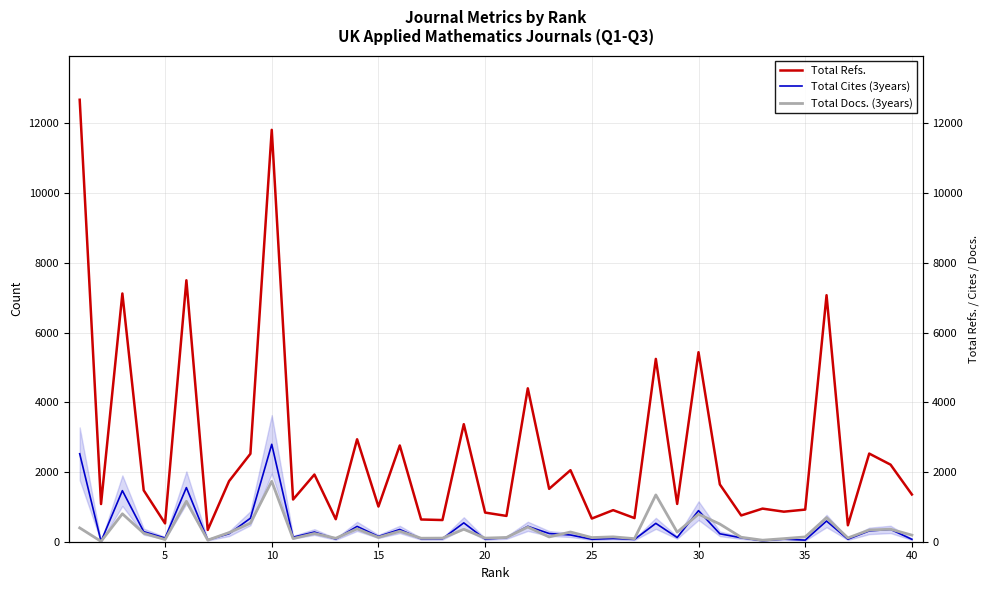

True or false: Total Refs. and Total Docs. (3years) intersect in this chart.

False